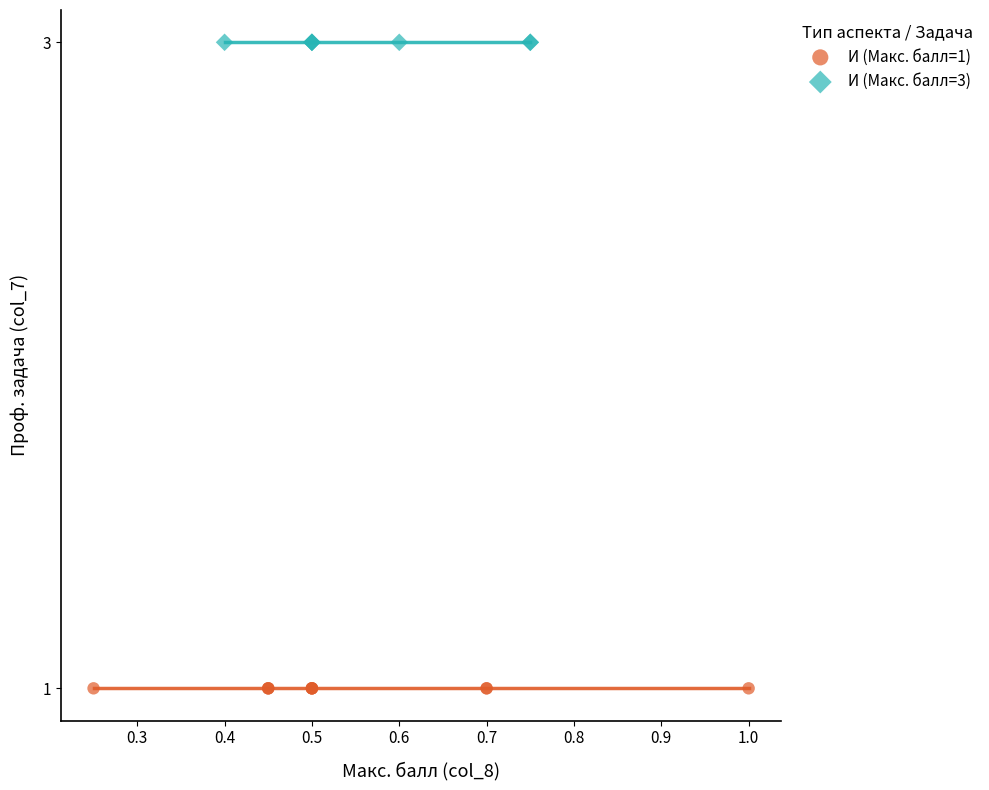

Which series contains the highest Y value?

И (Макс. балл=3)